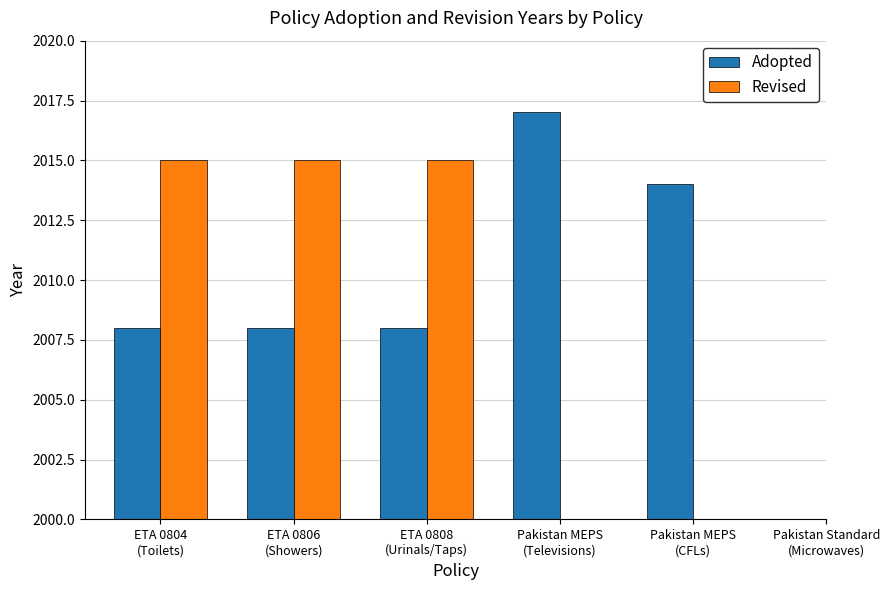

Rank the series by their average value, from highest to lowest.

Adopted, Revised